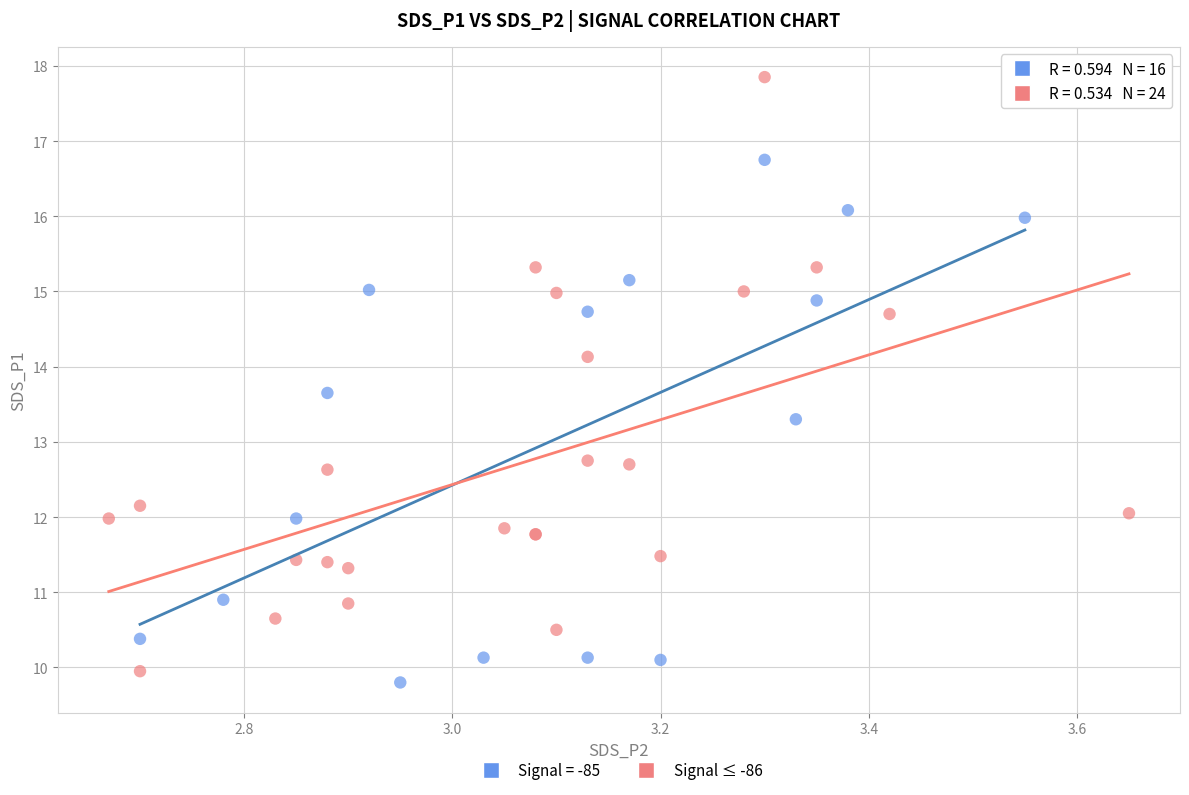

Which series contains the highest Y value?

Signal ≤ -86